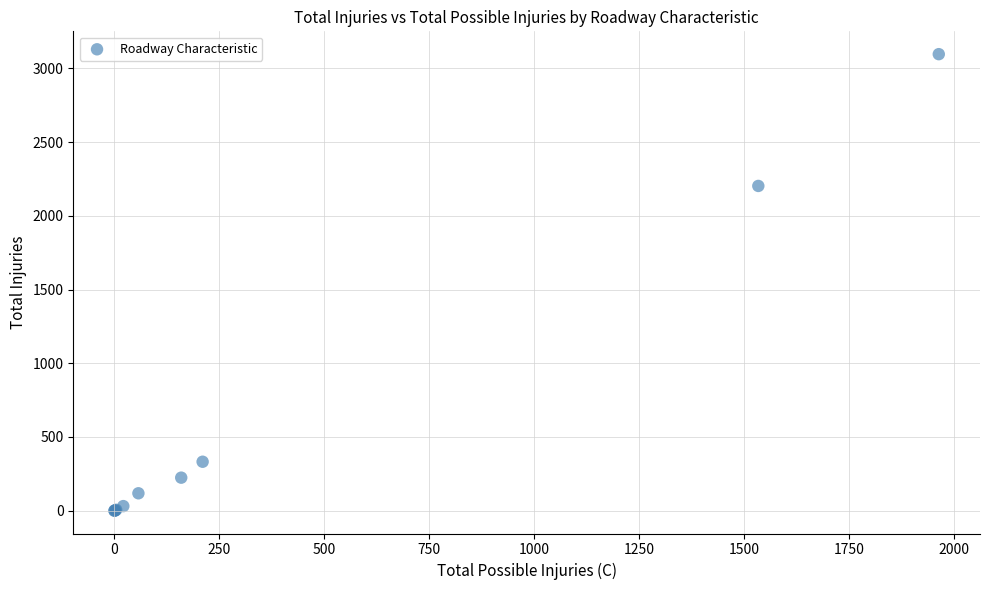

What Y value in the scatter plot is closest to 1548?

2203